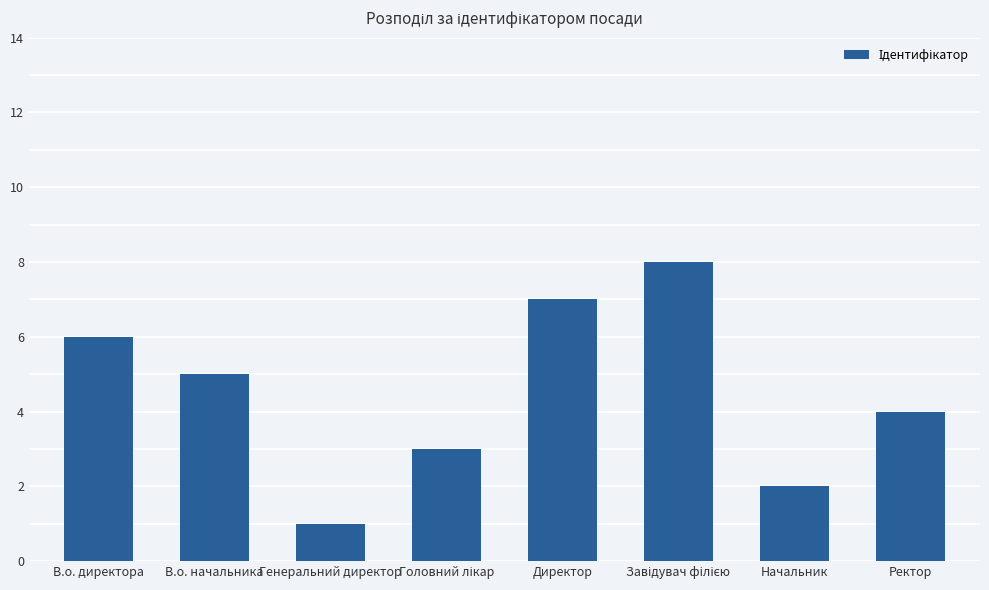

What is the label of the 3rd bar from the left?

Генеральний директор